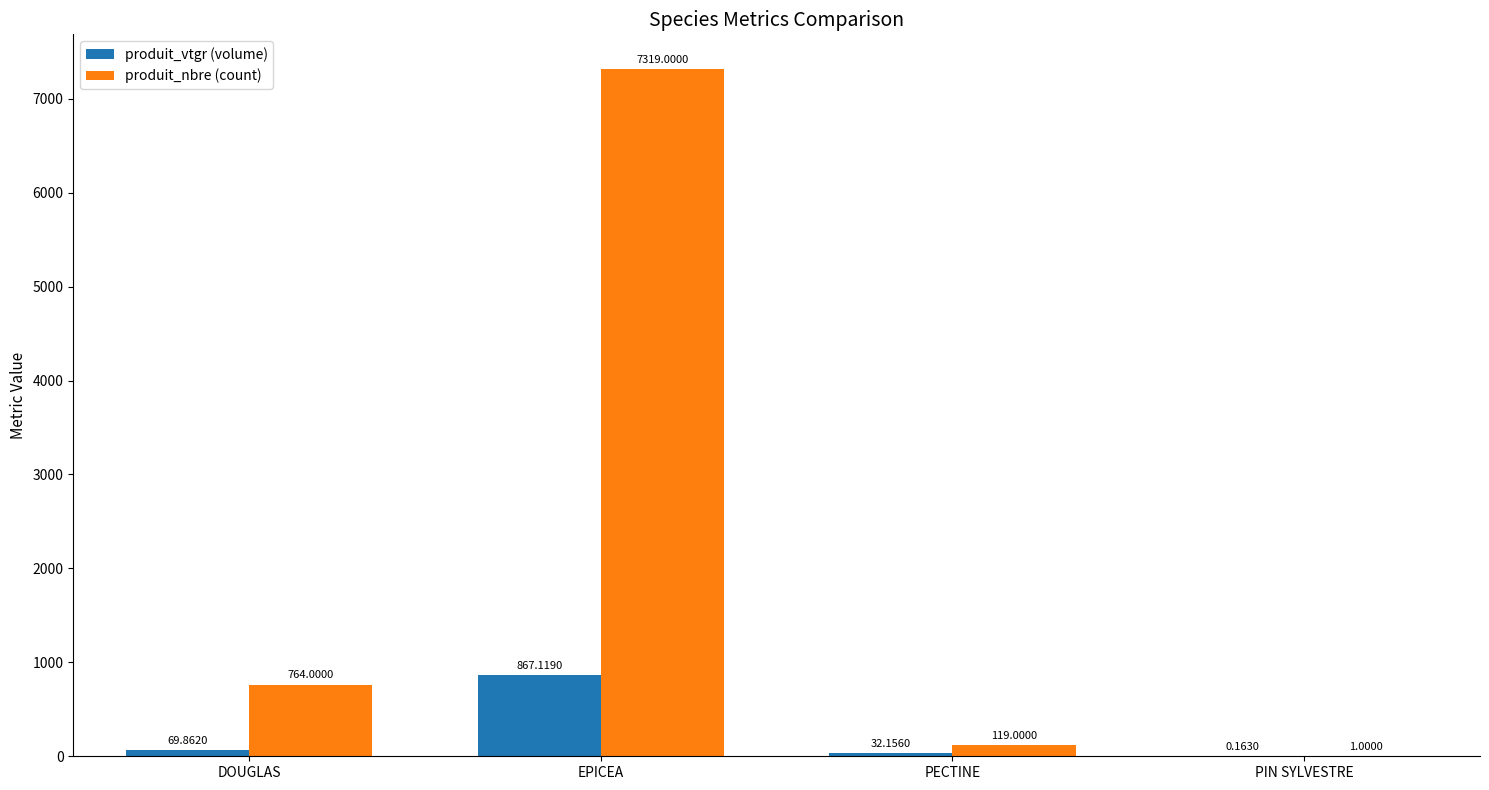

What is the total value across all series at DOUGLAS?

833.9